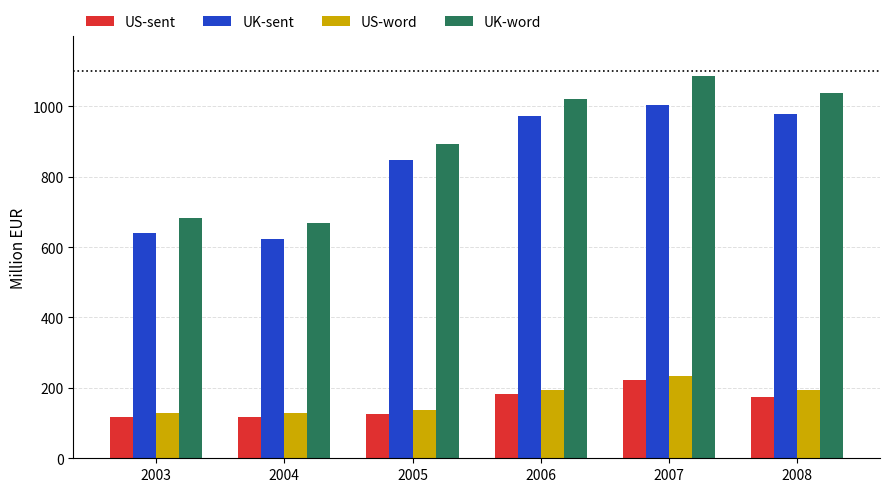

At which category is the sum across all series the highest?

2007